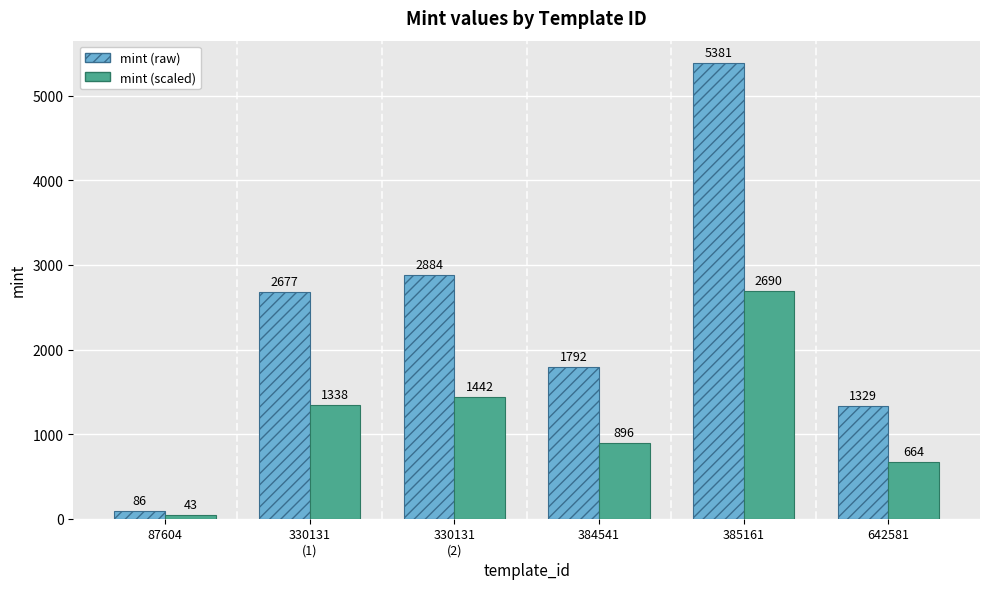

At which category is the sum across all series the highest?

385161